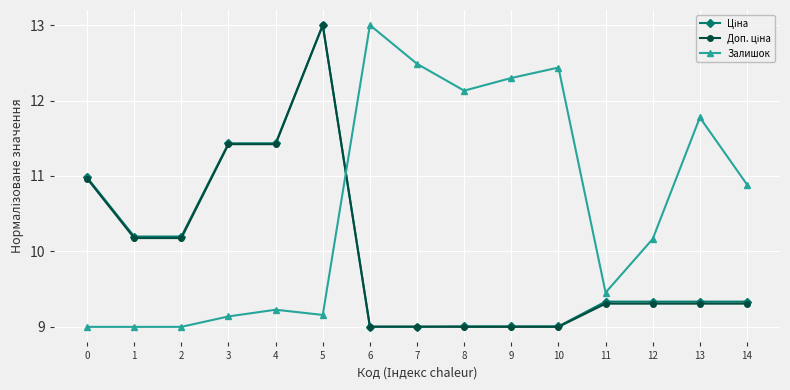

Is it true that Залишок equals 16.6 at 12?

False